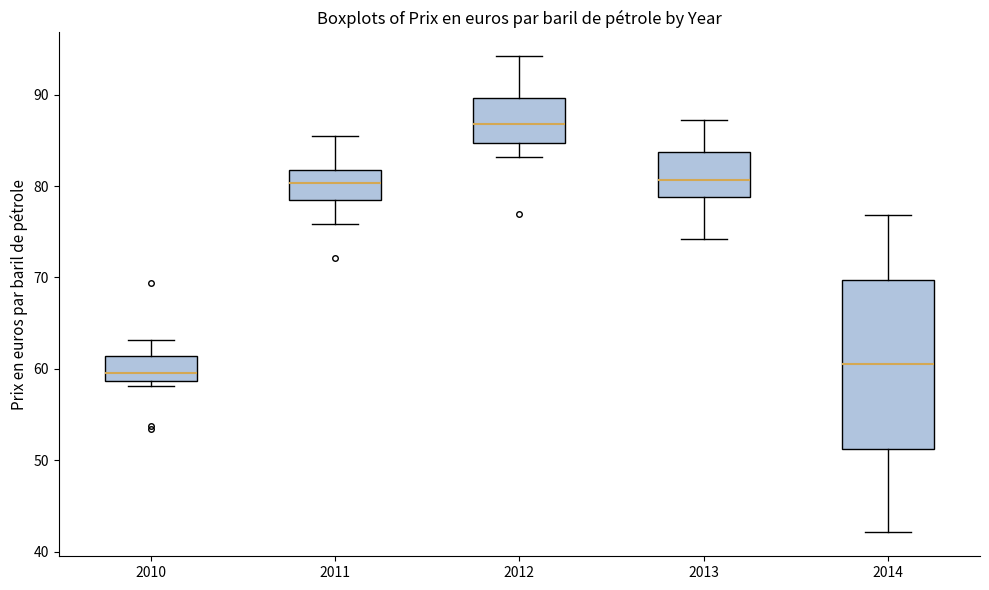

Comparing the boxes themselves (not the whiskers), which one is the tallest?

2014